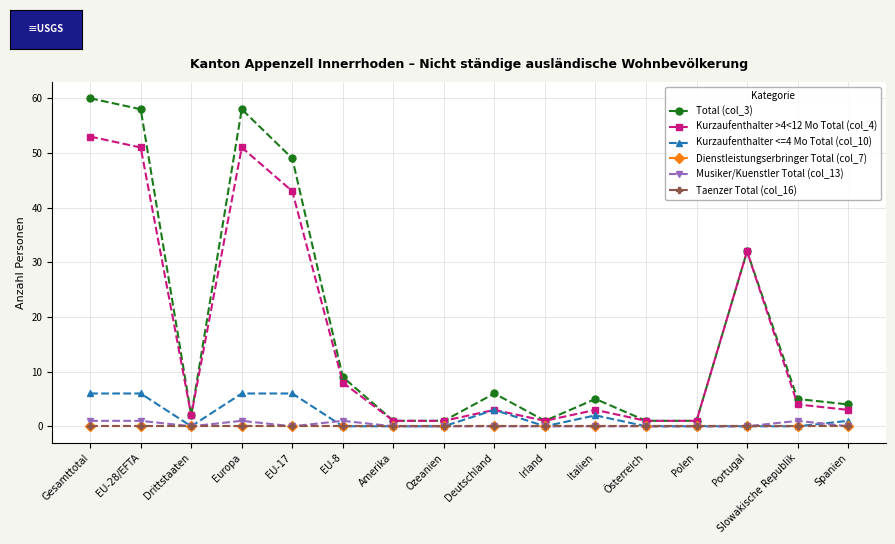

True or false: Kurzaufenthalter <=4 Mo Total (col_10) and Musiker/Kuenstler Total (col_13) cross at least once.

True